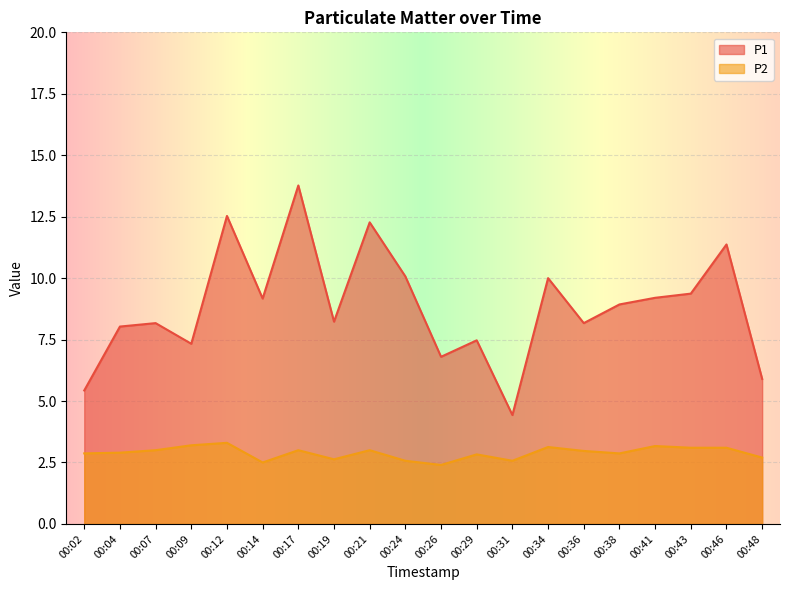

True or false: P1 and P2 intersect in this chart.

False